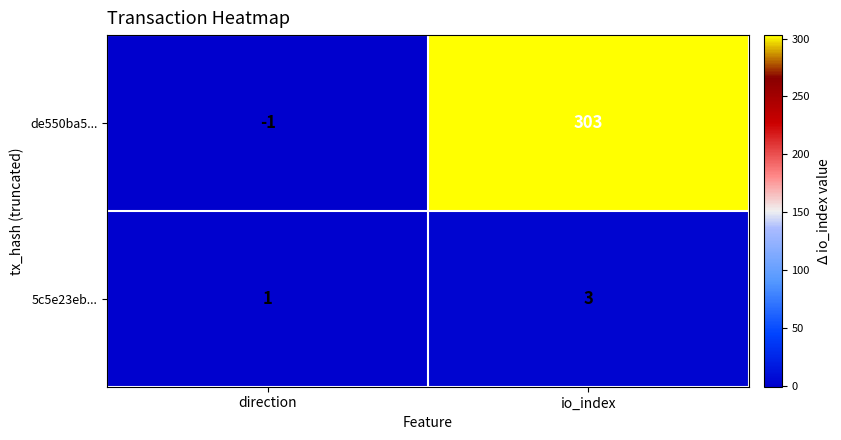

Which series has the largest total across all categories?

de550ba5...